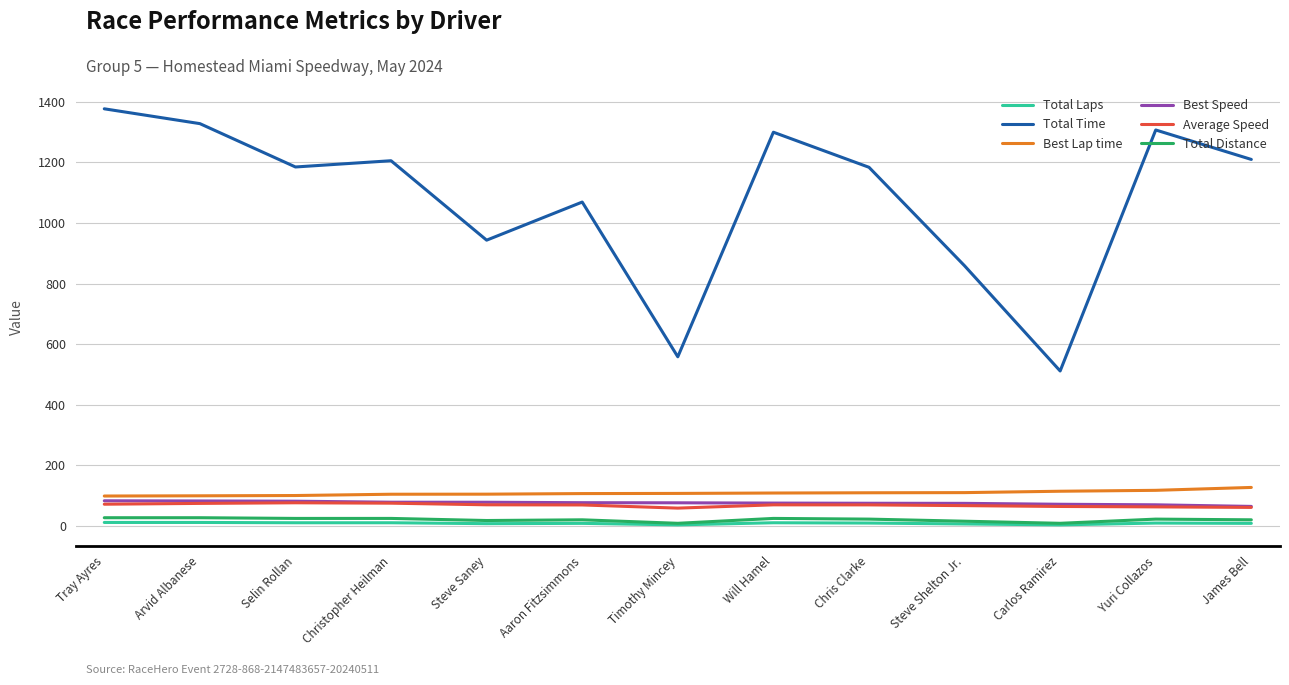

At which label is Total Time closest to 944?

Steve Saney